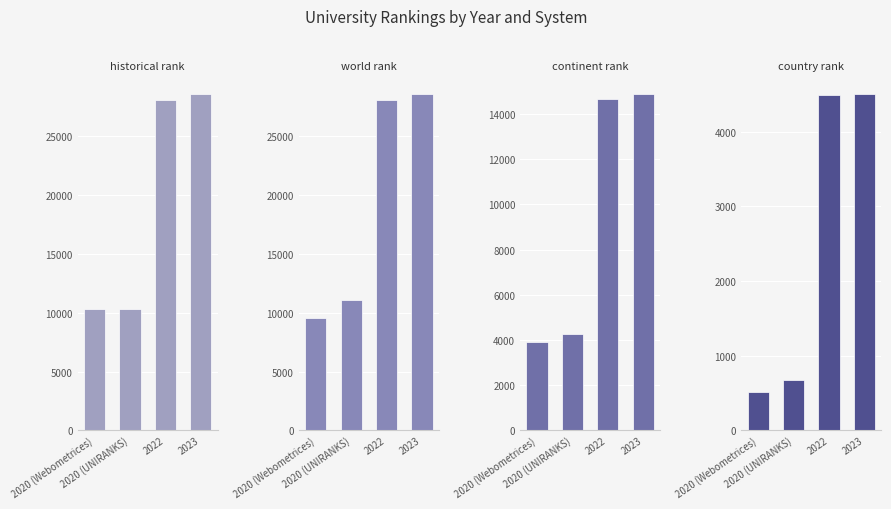

True or false: continent rank has a value of 1355.5 at 2020 (Webometrices).

False